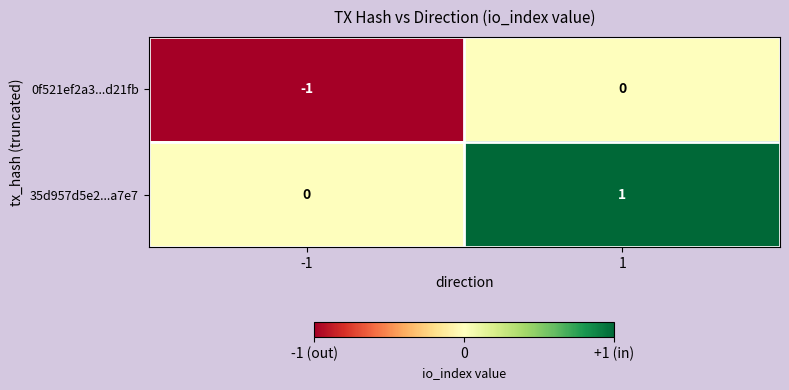

Is the value of 0f521ef2a3...d21fb at -1 greater than the value of 35d957d5e2...a7e7 at -1?

No